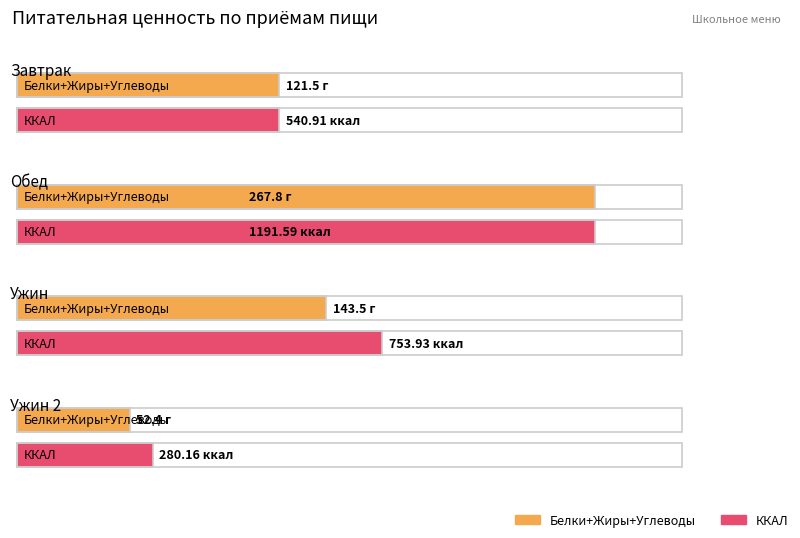

What is the label of the 4th bar from the left?

Ужин 2